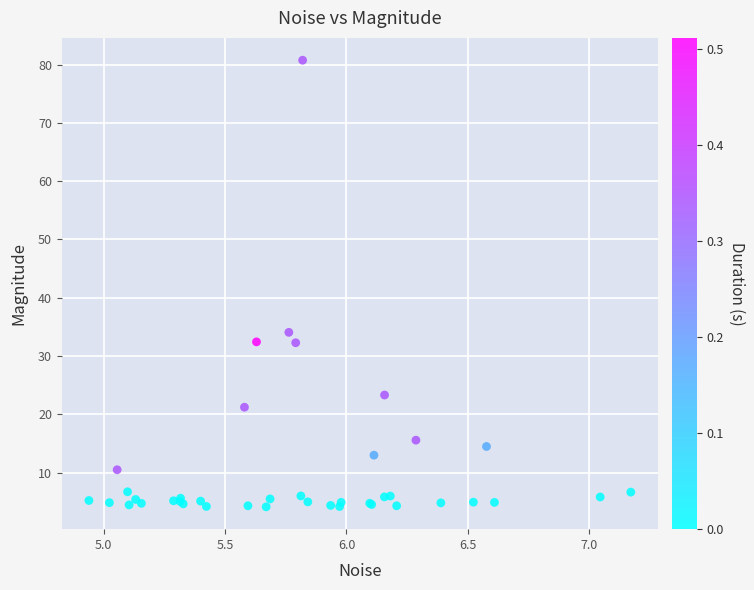

What Y value in the scatter plot is closest to 42?

34.1